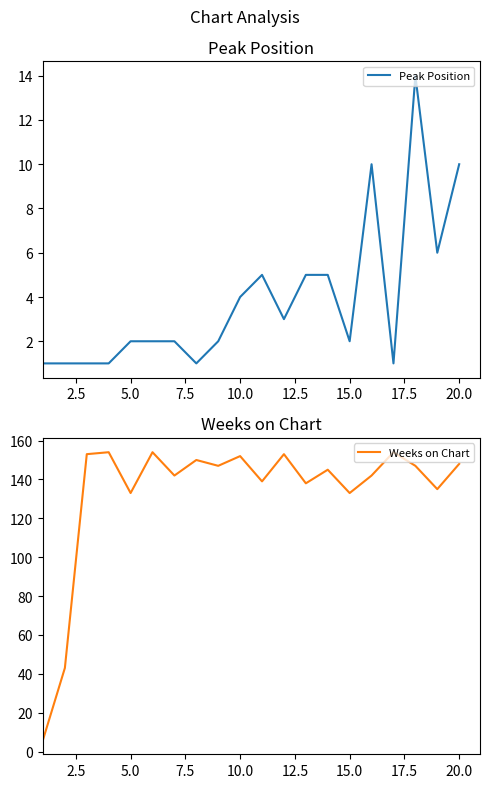

What is the maximum value for Peak Position?

14